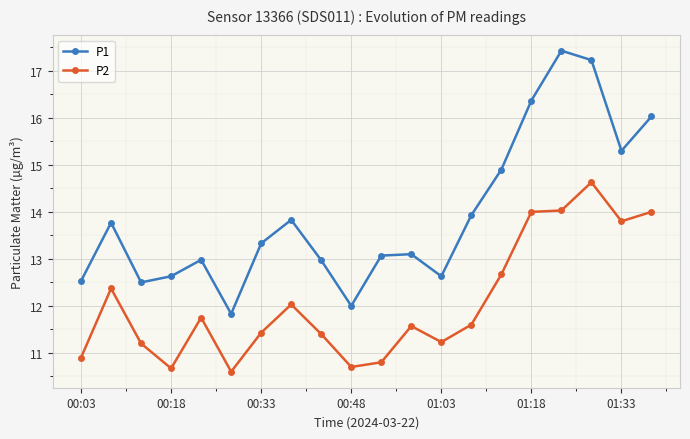

Is this an area chart (filled region under the line)?

No